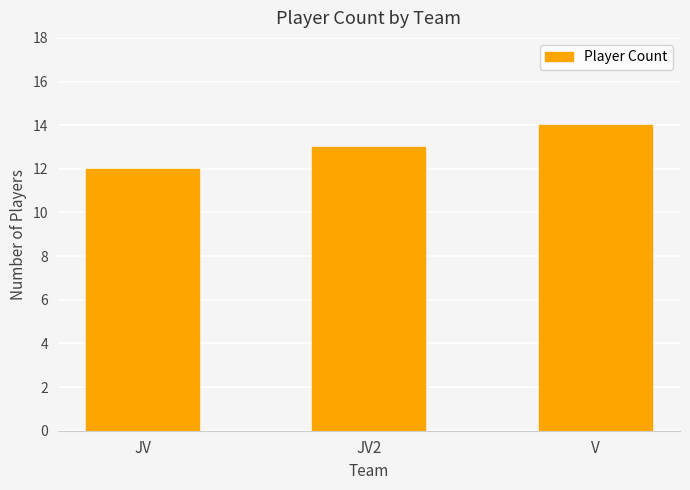

The chart shows a value of 19 at JV. True or false?

False